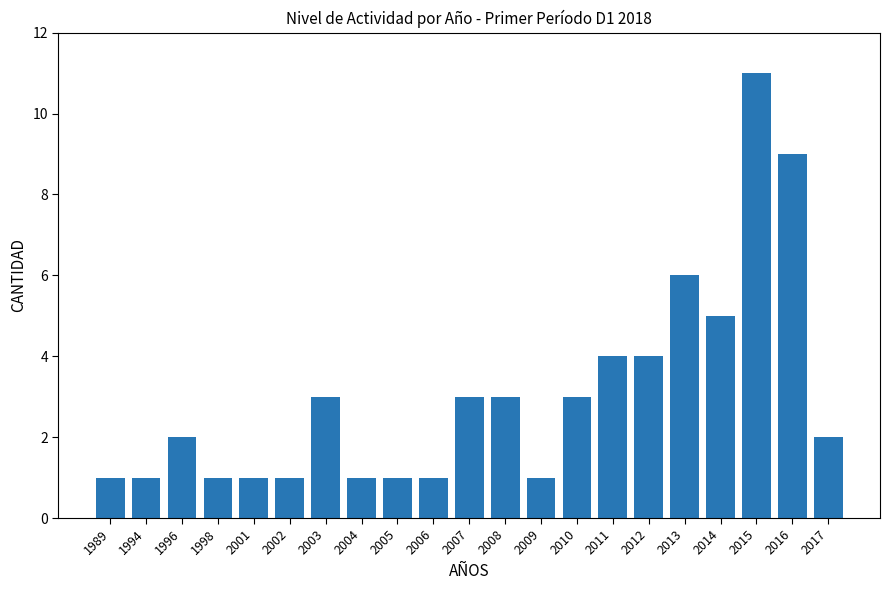

Reading left to right, list all the values displayed in this chart.

1989=1	1994=1	1996=2	1998=1	2001=1	2002=1	2003=3	2004=1	2005=1	2006=1	2007=3	2008=3	2009=1	2010=3	2011=4	2012=4	2013=6	2014=5	2015=11	2016=9	2017=2